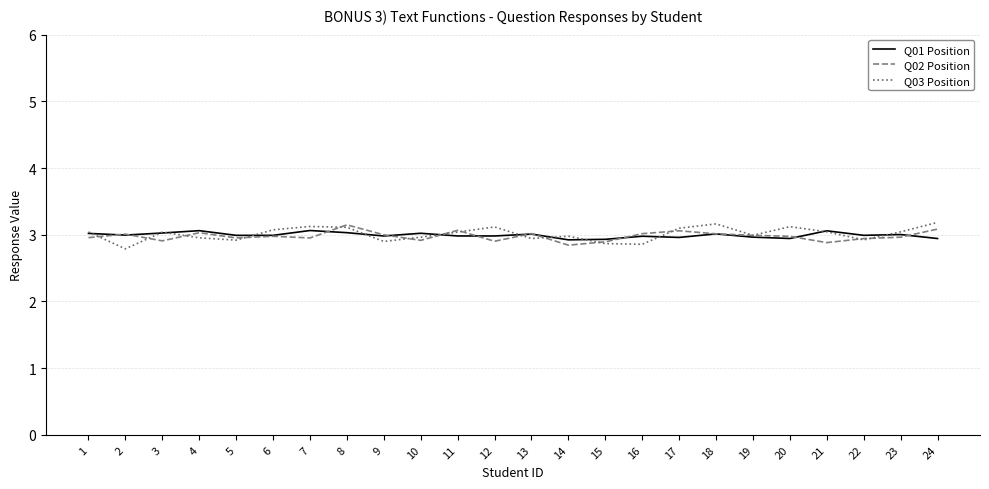

What is the lowest value of the Q03 Position series?

2.8